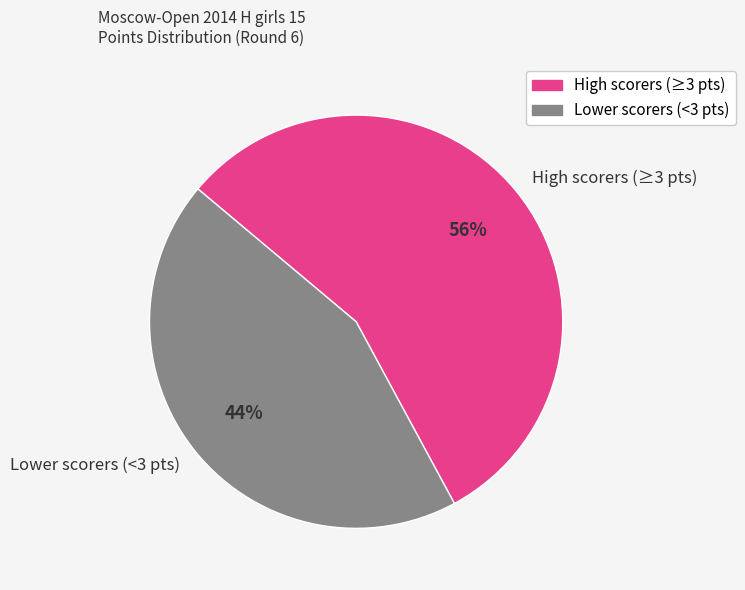

The Lower scorers (<3 pts) slice represents 44% of the pie. True or false?

True